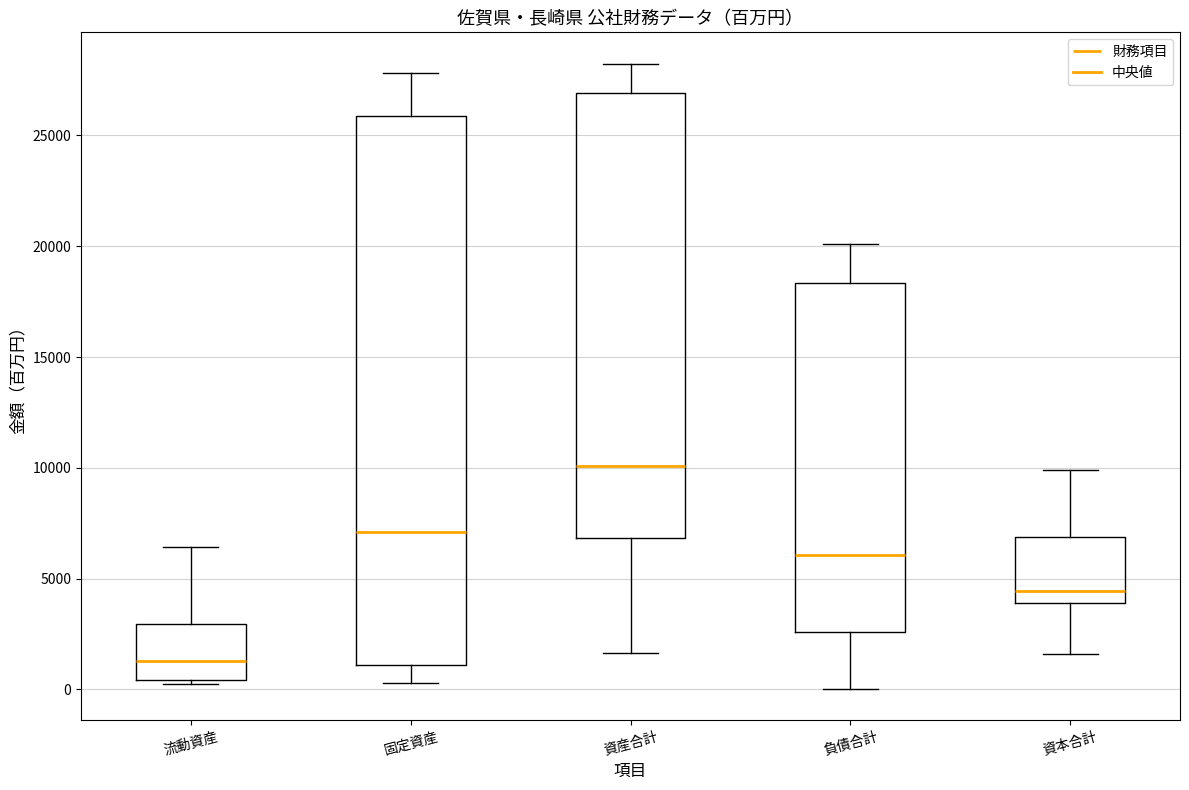

Which box is the tallest, from its lower edge to its upper edge?

固定資産